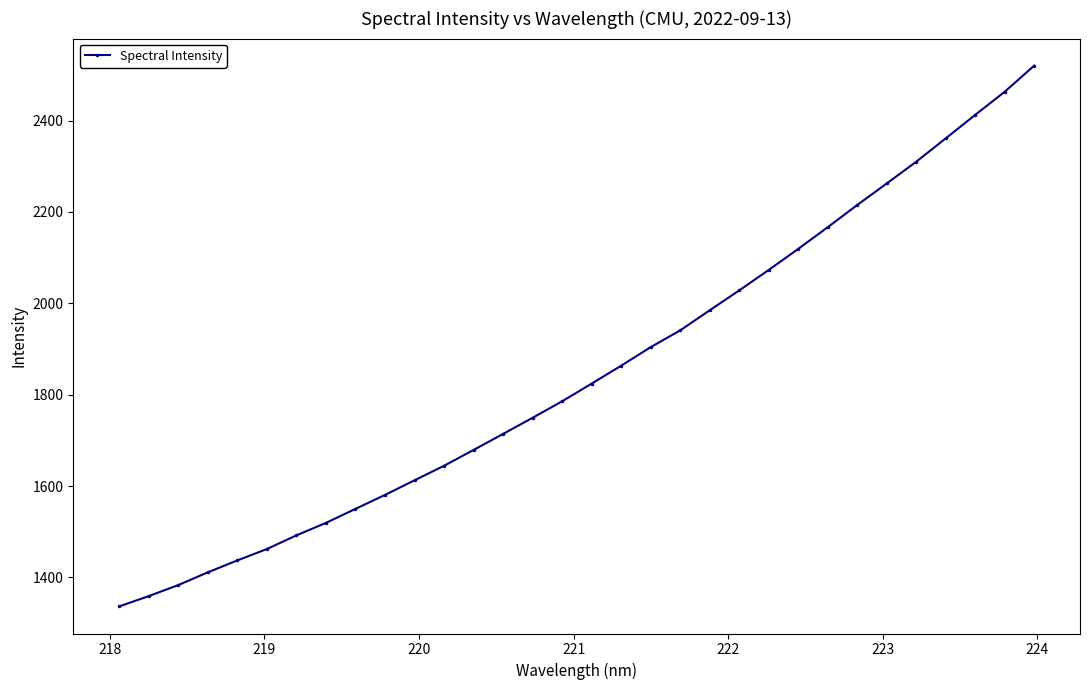

True or false: the data has more than 1 interior local peaks.

False